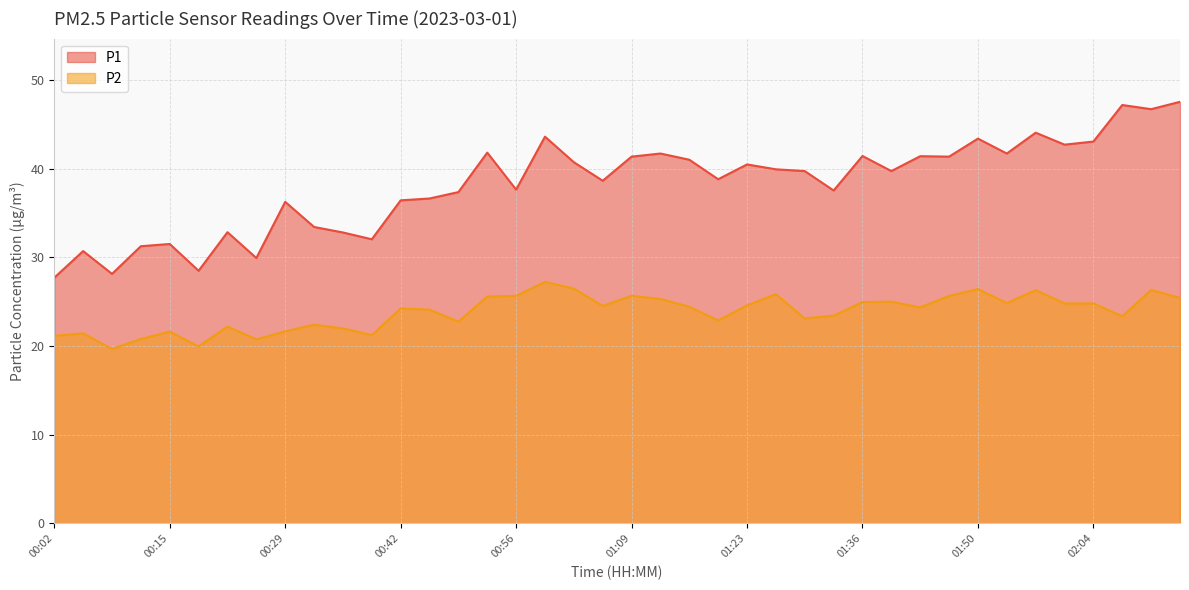

True or false: P2 and P1 intersect in this chart.

False